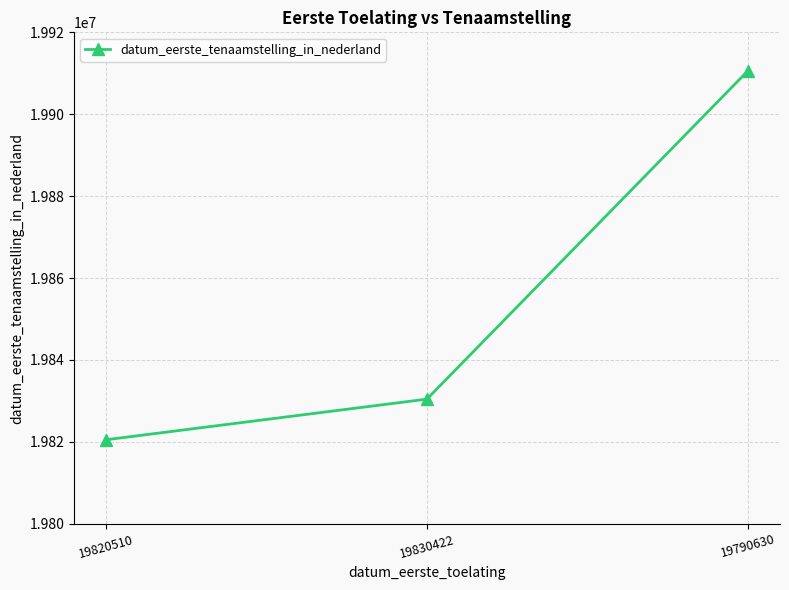

The chart shows a value of 26499208 at 19830422. True or false?

False